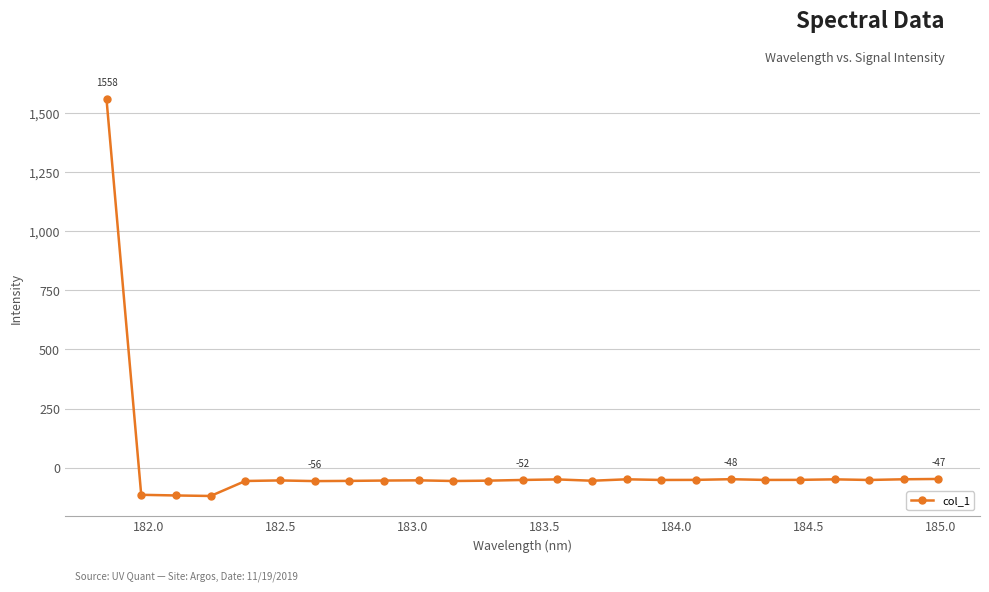

What is the minimum value shown in the chart?

-119.3